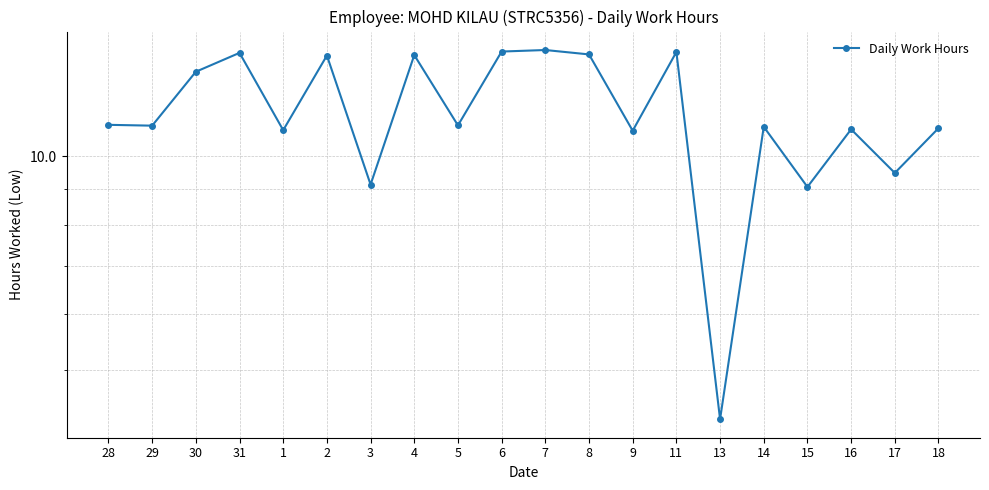

Between 13 and 9, which is larger?

9